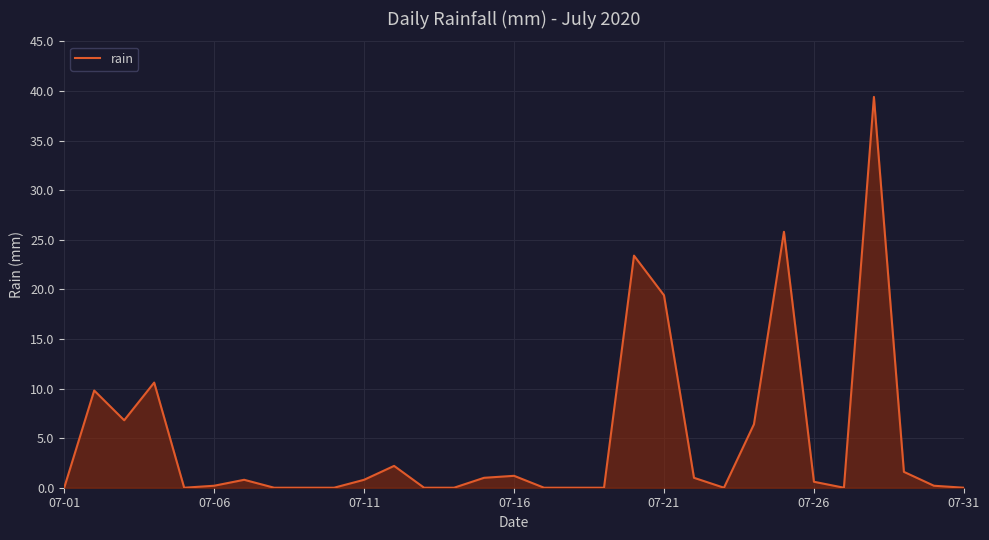

What is the maximum value shown in the chart?

39.4